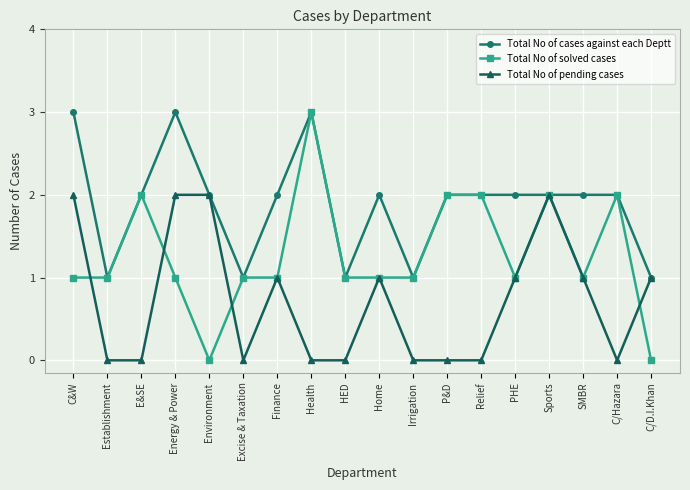

What position from the right is Finance?

12